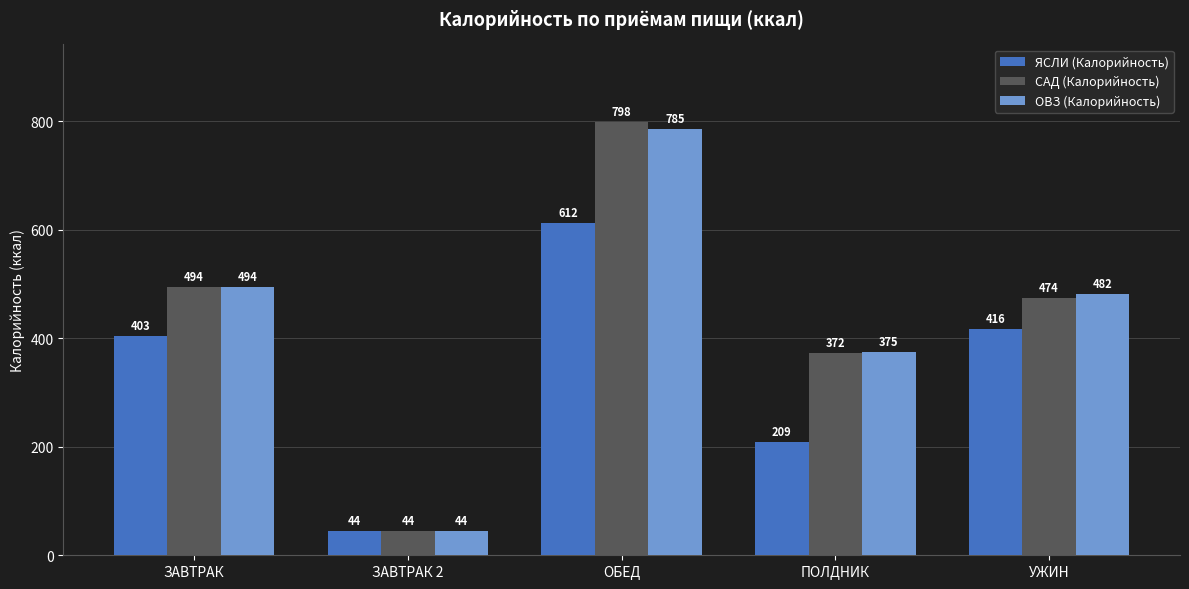

Which series has the largest total across all categories?

САД (Калорийность)